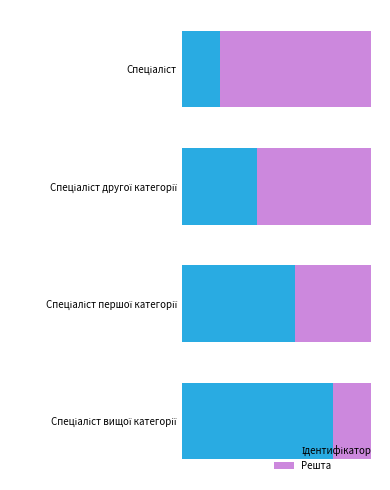

How many values in the Ідентифікатор series exceed 3?

1